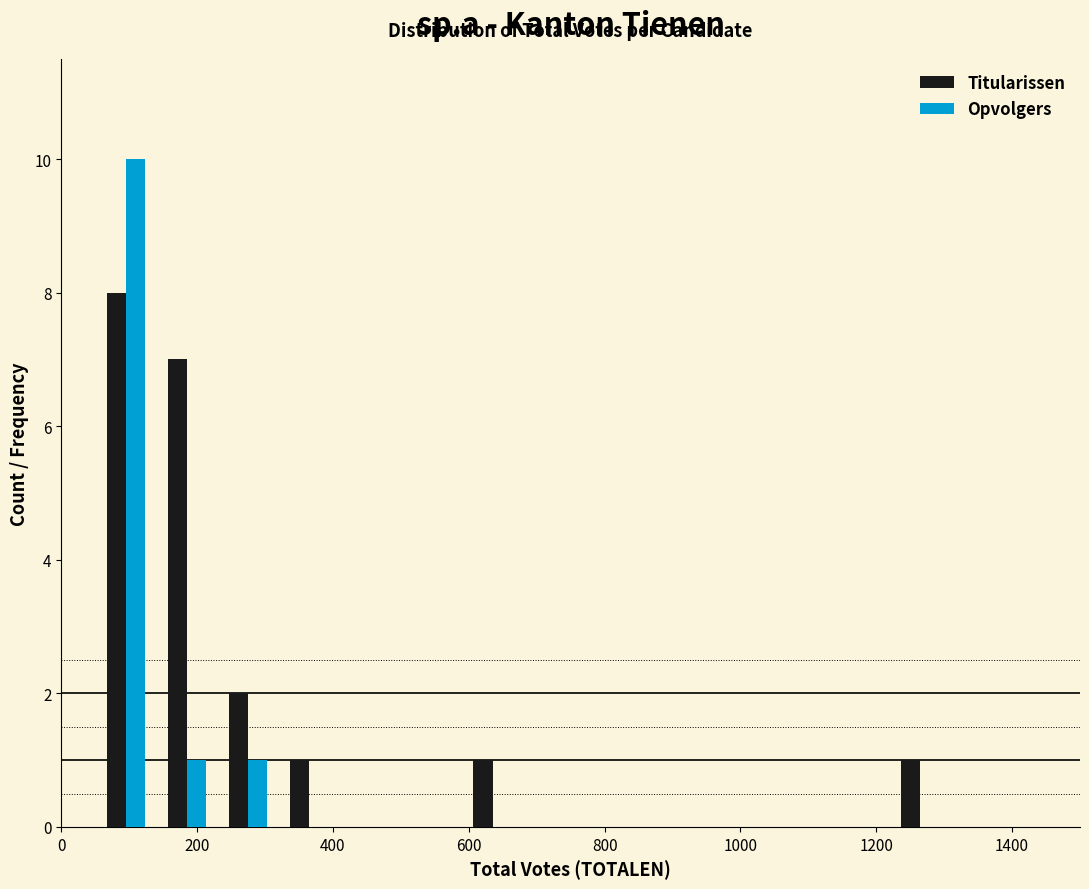

Reading left to right, list every range on the x-axis with the height of the bar of each series over it. Neither the bar edges nor the heights are printed on the chart, so give them approximately, as read against the axes.

50 to 140: Titularissen=8	Opvolgers=10
140 to 230: Titularissen=7	Opvolgers=1
230 to 320: Titularissen=2	Opvolgers=1
320 to 410: Titularissen=1	Opvolgers=0
410 to 500: Titularissen=0	Opvolgers=0
500 to 590: Titularissen=0	Opvolgers=0
590 to 680: Titularissen=1	Opvolgers=0
680 to 770: Titularissen=0	Opvolgers=0
770 to 860: Titularissen=0	Opvolgers=0
860 to 950: Titularissen=0	Opvolgers=0
950 to 1040: Titularissen=0	Opvolgers=0
1040 to 1130: Titularissen=0	Opvolgers=0
1130 to 1220: Titularissen=0	Opvolgers=0
1220 to 1310: Titularissen=1	Opvolgers=0
1310 to 1400: Titularissen=0	Opvolgers=0